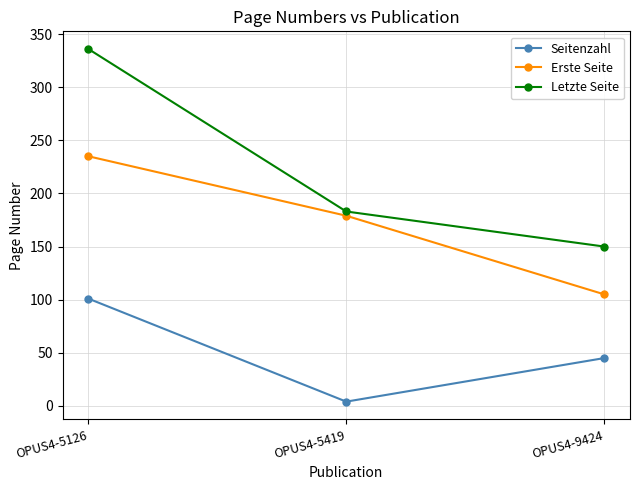

What are all the series names shown in the legend?

Seitenzahl, Erste Seite, Letzte Seite